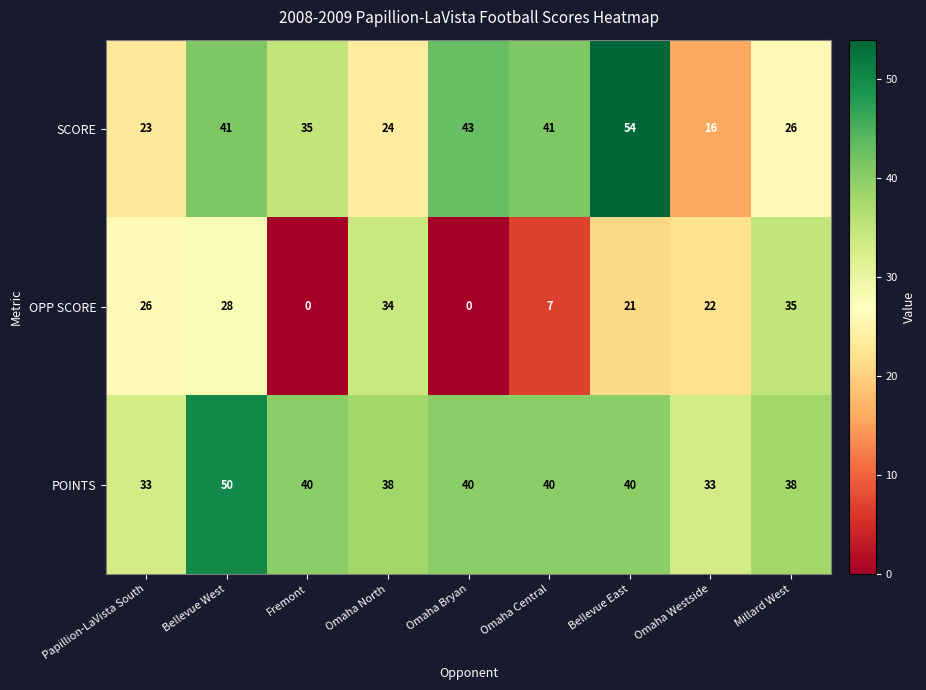

At which category does the chart reach its peak across all series?

Bellevue East